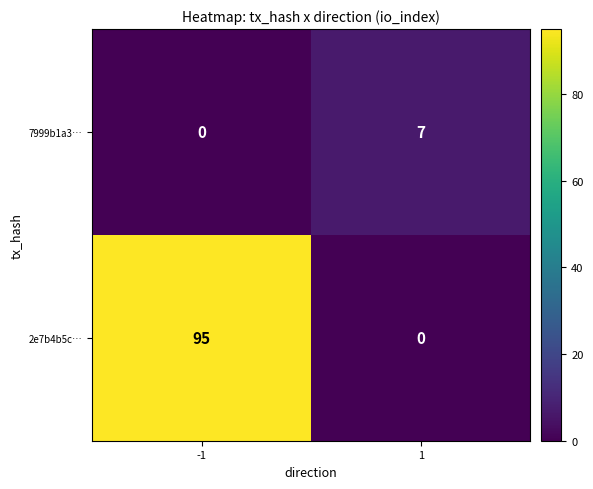

At 1, list the series in order from smallest to largest.

2e7b4b5c…, 7999b1a3…